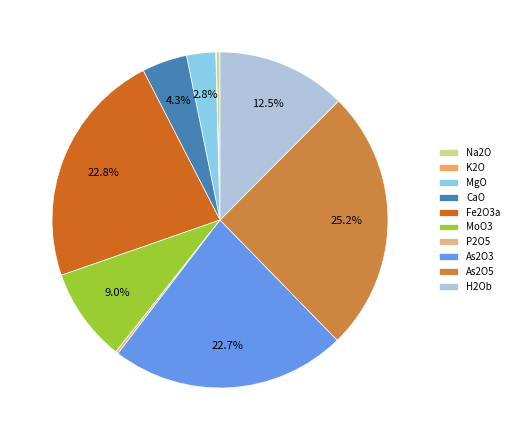

What percentage is the CaO slice, to the nearest percent?

4%